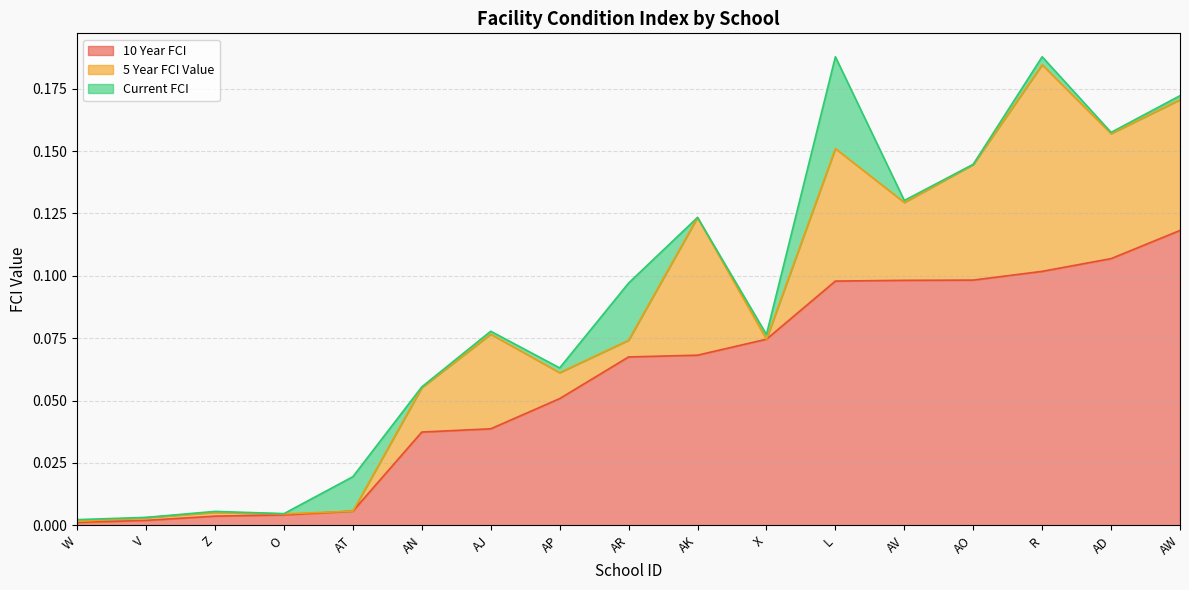

After their last crossing, which series has the higher values: 5 Year FCI Value or Current FCI?

5 Year FCI Value